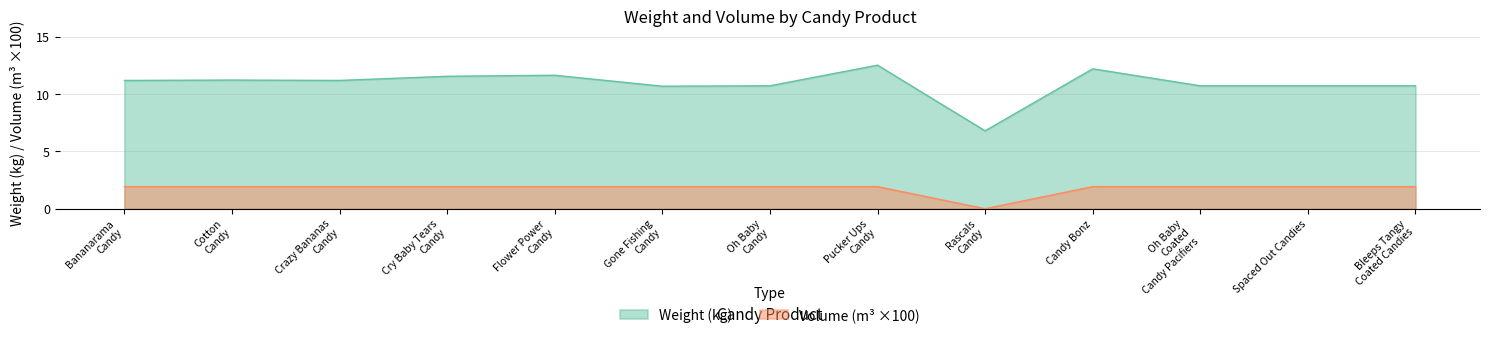

What is the label of the 10th point from the right?

Cry Baby Tears Candy